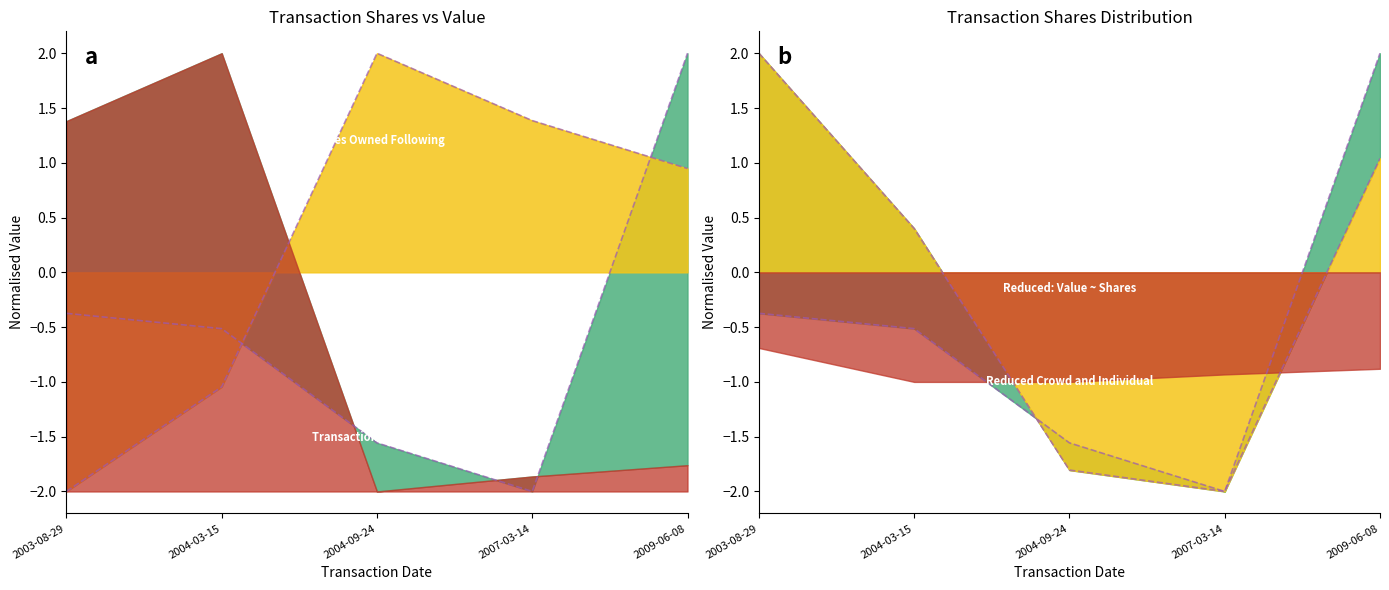

Which series changed the most between 2004-03-15 and 2007-03-14?

transactionPricePerShare